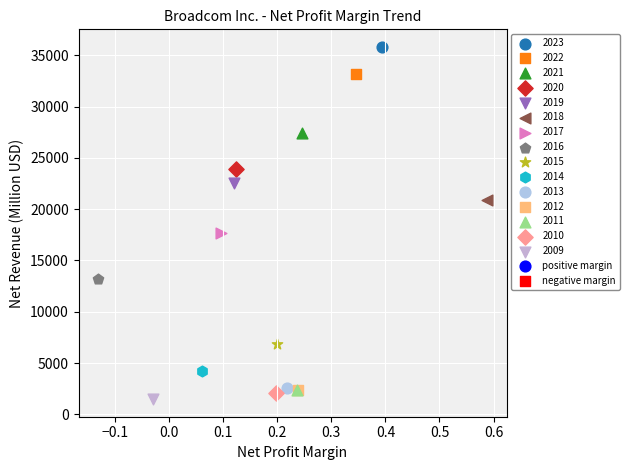

Which series contains the highest Y value?

2023